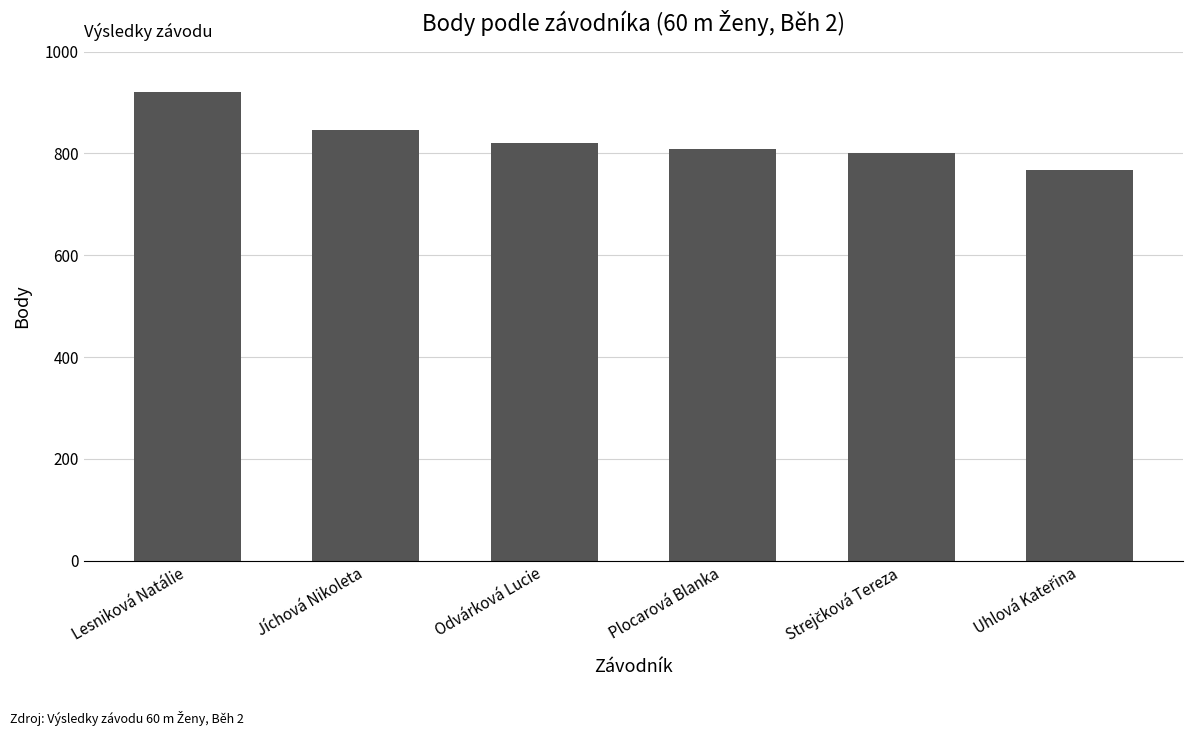

True or false: the data shows 845 at Jíchová Nikoleta.

True